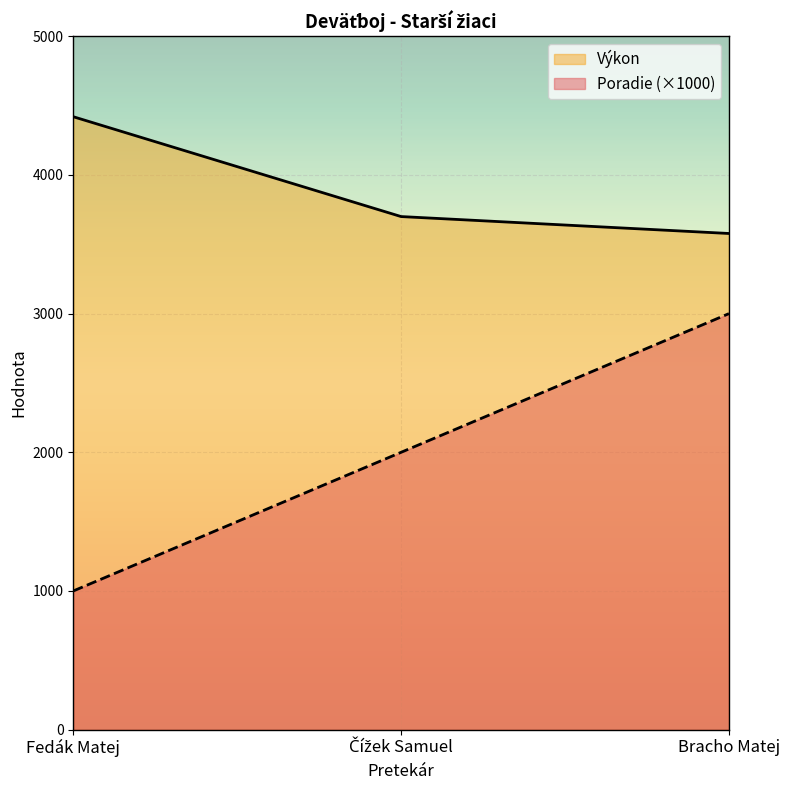

Between Fedák Matej and Bracho Matej, which series saw the biggest shift?

Poradie (×1000)